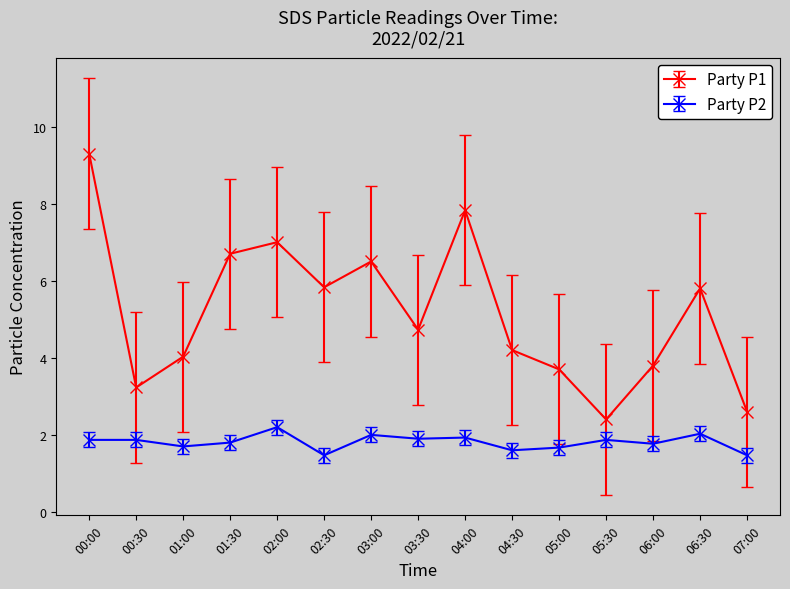

What is the greatest value displayed?

9.3